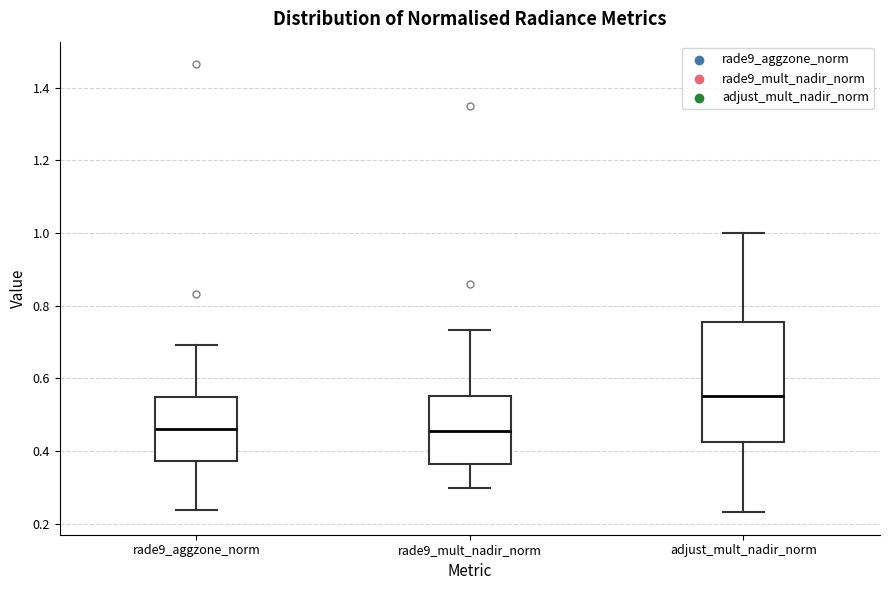

Which box has the highest median line?

adjust_mult_nadir_norm